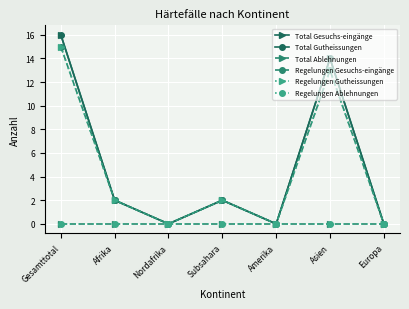

Between Gesamttotal and Amerika, which is larger?

Gesamttotal